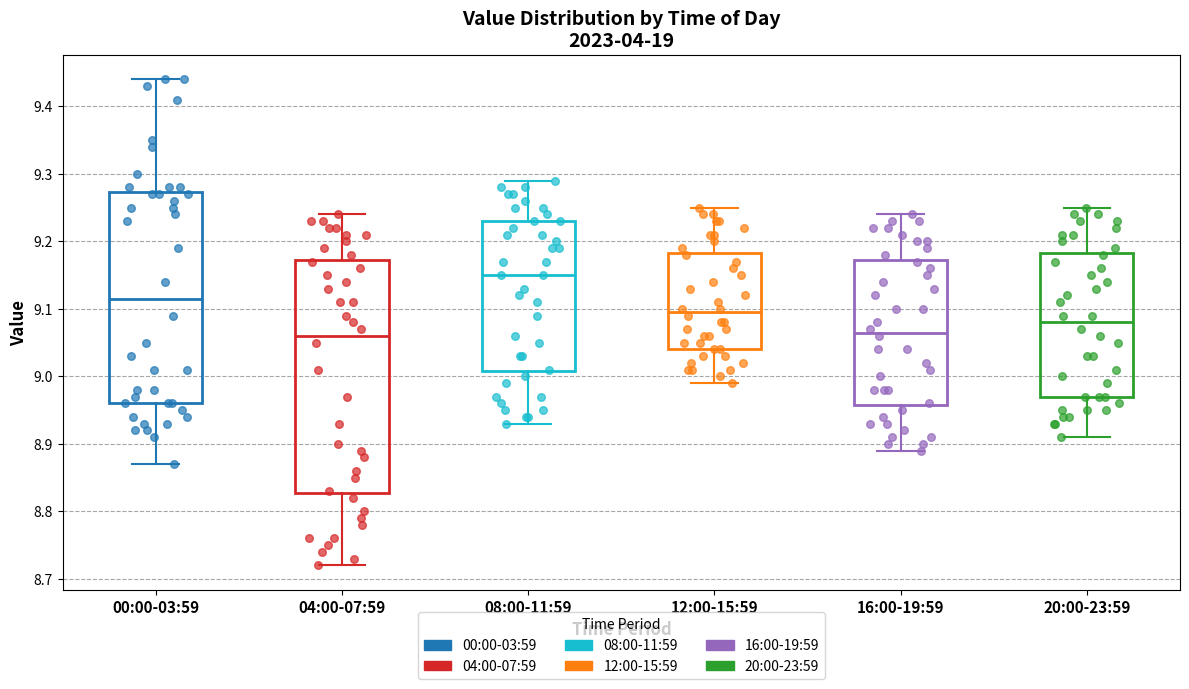

Reading left to right, read every box against the y-axis: the position of its median line, the range the box covers, and the ends of its whiskers. The values are not printed on the chart, so give them approximately, as read against the axis.

00:00-03:59: median 9.12, box 8.96 to 9.27, whiskers 8.87 to 9.44
04:00-07:59: median 9.06, box 8.83 to 9.17, whiskers 8.72 to 9.24
08:00-11:59: median 9.15, box 9.01 to 9.23, whiskers 8.93 to 9.29
12:00-15:59: median 9.10, box 9.04 to 9.18, whiskers 8.99 to 9.25
16:00-19:59: median 9.07, box 8.96 to 9.17, whiskers 8.89 to 9.24
20:00-23:59: median 9.08, box 8.97 to 9.18, whiskers 8.91 to 9.25